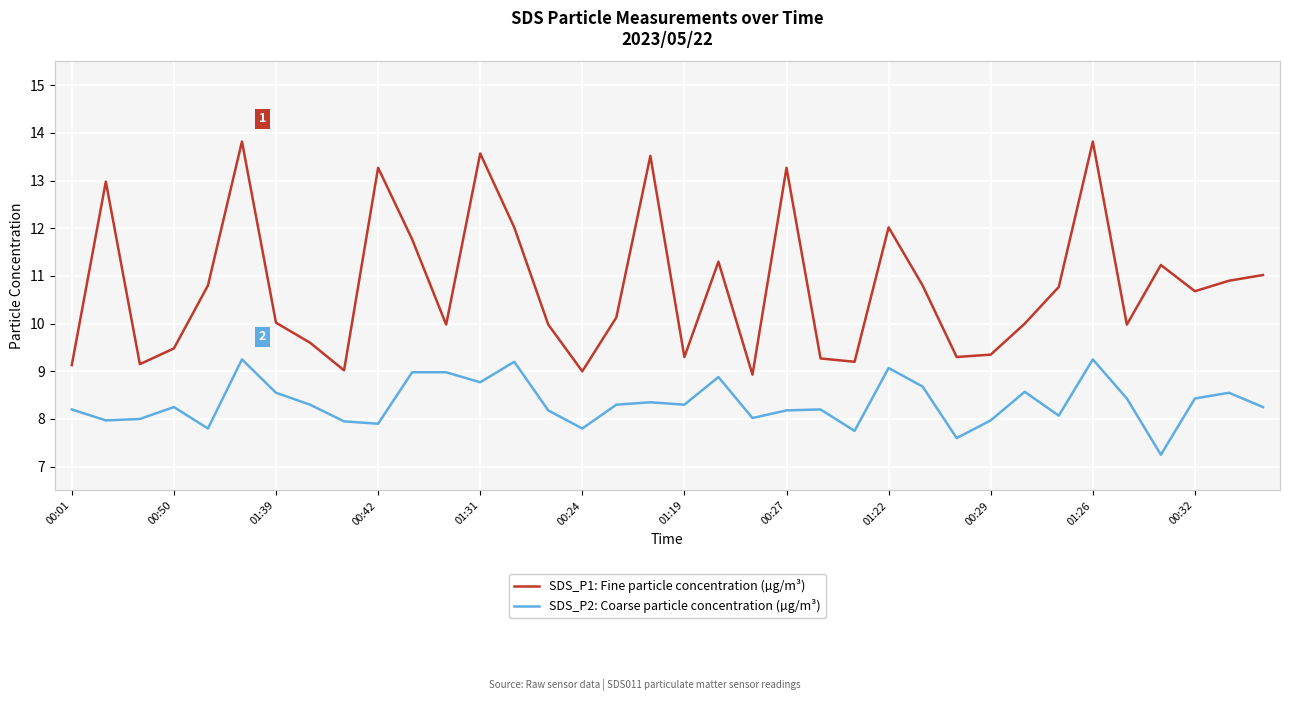

What is the difference between the maximum and second lowest values in the SDS_P1: Fine particle concentration (µg/m³) series?

4.8